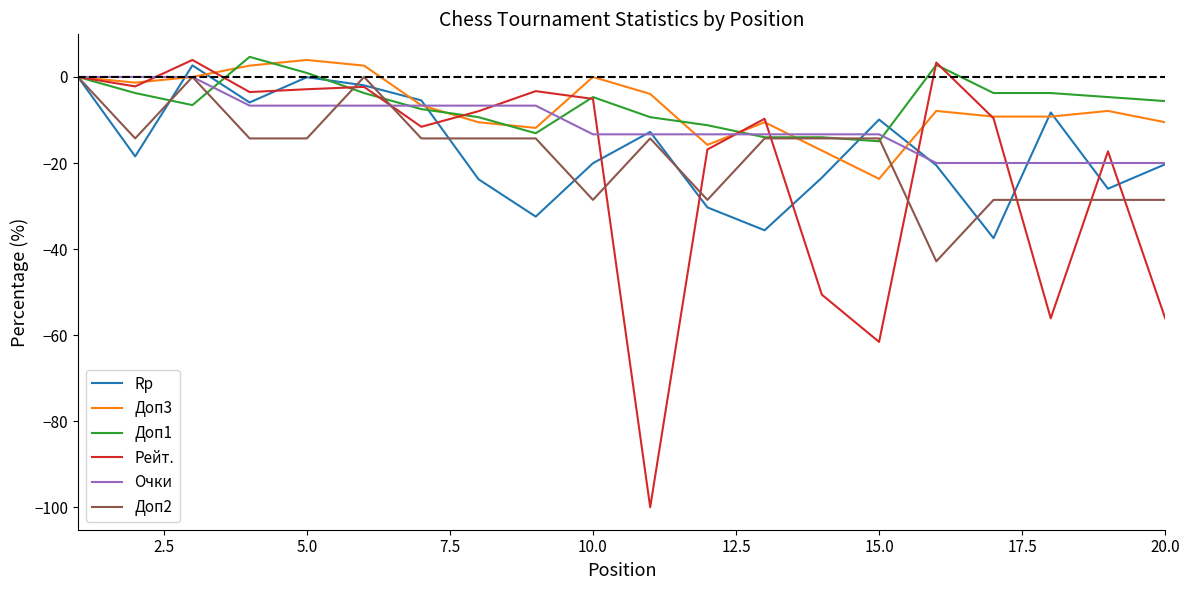

Does the chart have visible grid lines?

No